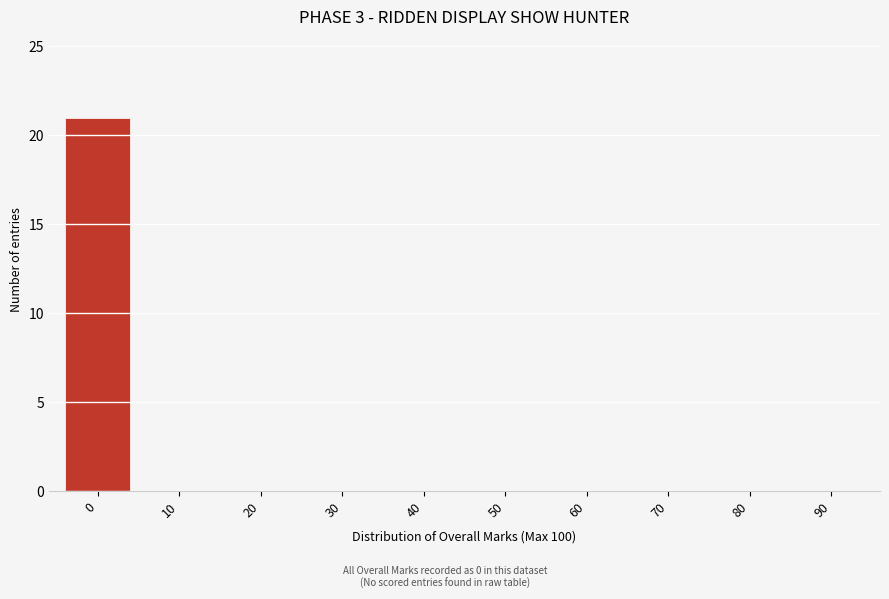

Reading left to right, what are all the values shown in this chart?

0=21	10=0	20=0	30=0	40=0	50=0	60=0	70=0	80=0	90=0